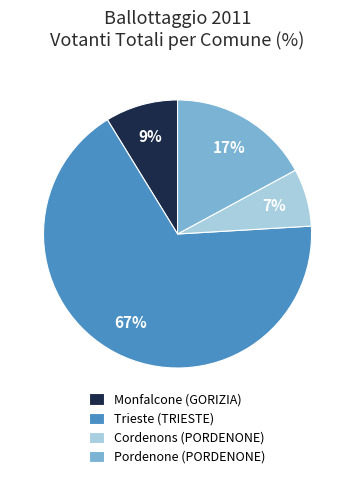

To the nearest percent, what is the difference between the Cordenons (PORDENONE) and Pordenone (PORDENONE) slice percentages?

10%